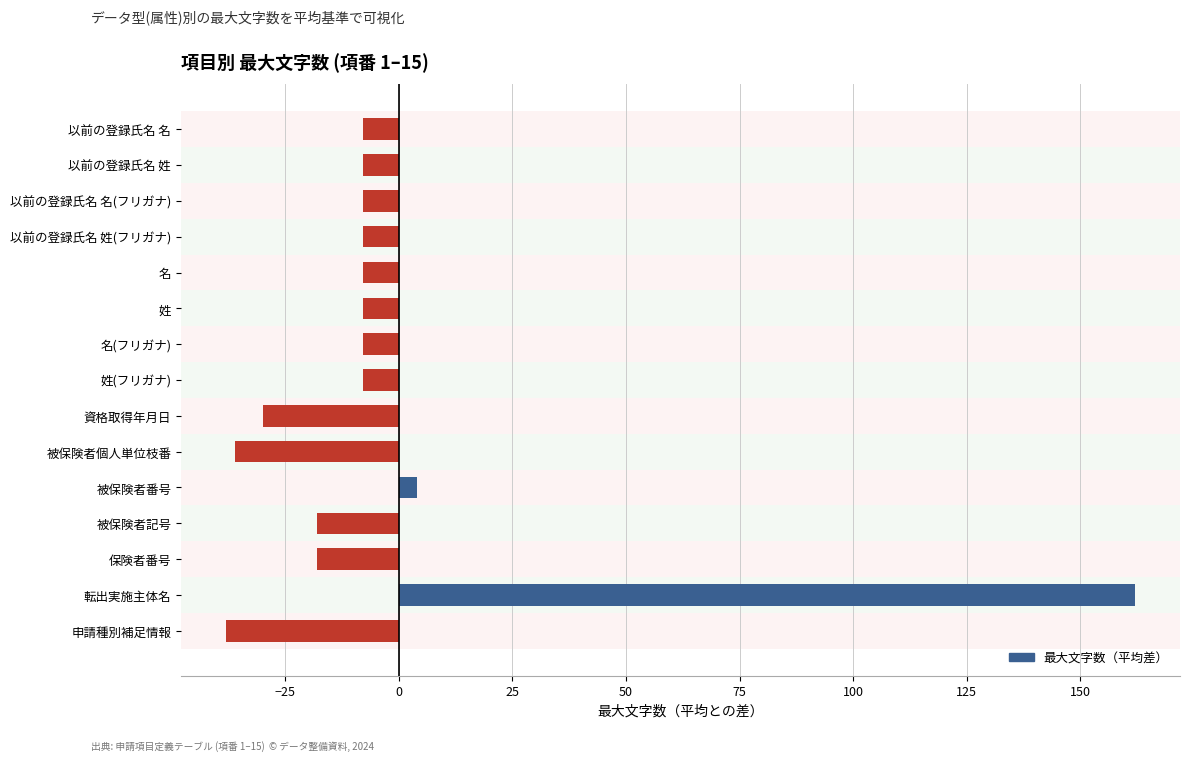

What is the change in value from 転出実施主体名 to 以前の登録氏名 名(フリガナ)?

-170